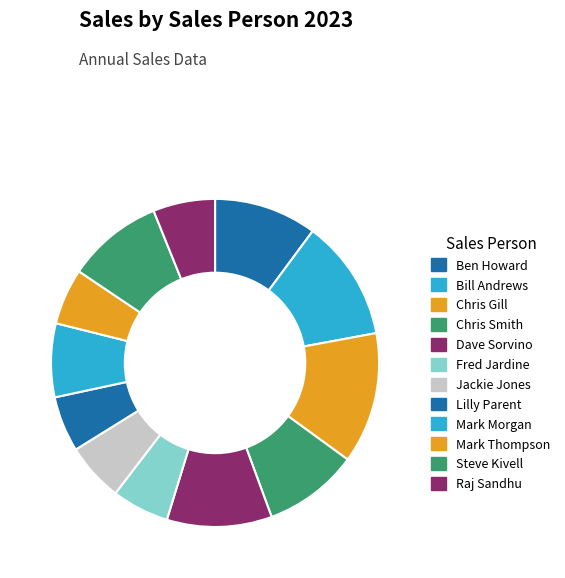

To the nearest percent, what is the combined percentage of Steve Kivell and Ben Howard?

20%